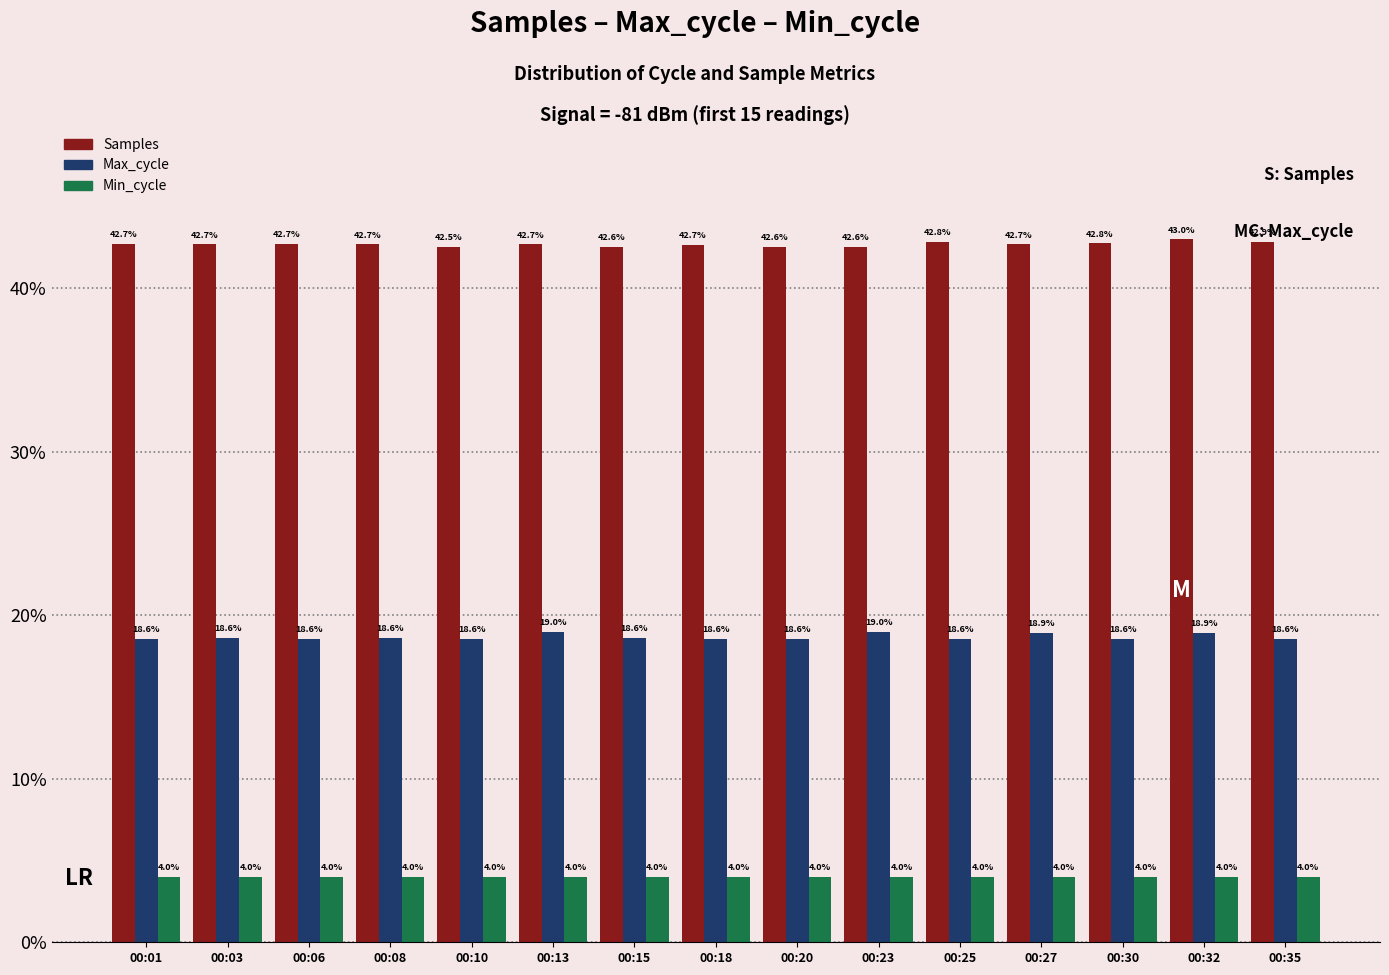

Reading left to right, extract all data points from this chart.

Samples: 00:01=42.7	00:03=42.7	00:06=42.7	00:08=42.7	00:10=42.5	00:13=42.7	00:15=42.6	00:18=42.7	00:20=42.6	00:23=42.6	00:25=42.8	00:27=42.7	00:30=42.8	00:32=43.0	00:35=42.9
Max_cycle: 00:01=18.6	00:03=18.6	00:06=18.6	00:08=18.6	00:10=18.6	00:13=19.0	00:15=18.6	00:18=18.6	00:20=18.6	00:23=19.0	00:25=18.6	00:27=18.9	00:30=18.6	00:32=18.9	00:35=18.6
Min_cycle: 00:01=4.0	00:03=4.0	00:06=4.0	00:08=4.0	00:10=4.0	00:13=4.0	00:15=4.0	00:18=4.0	00:20=4.0	00:23=4.0	00:25=4.0	00:27=4.0	00:30=4.0	00:32=4.0	00:35=4.0